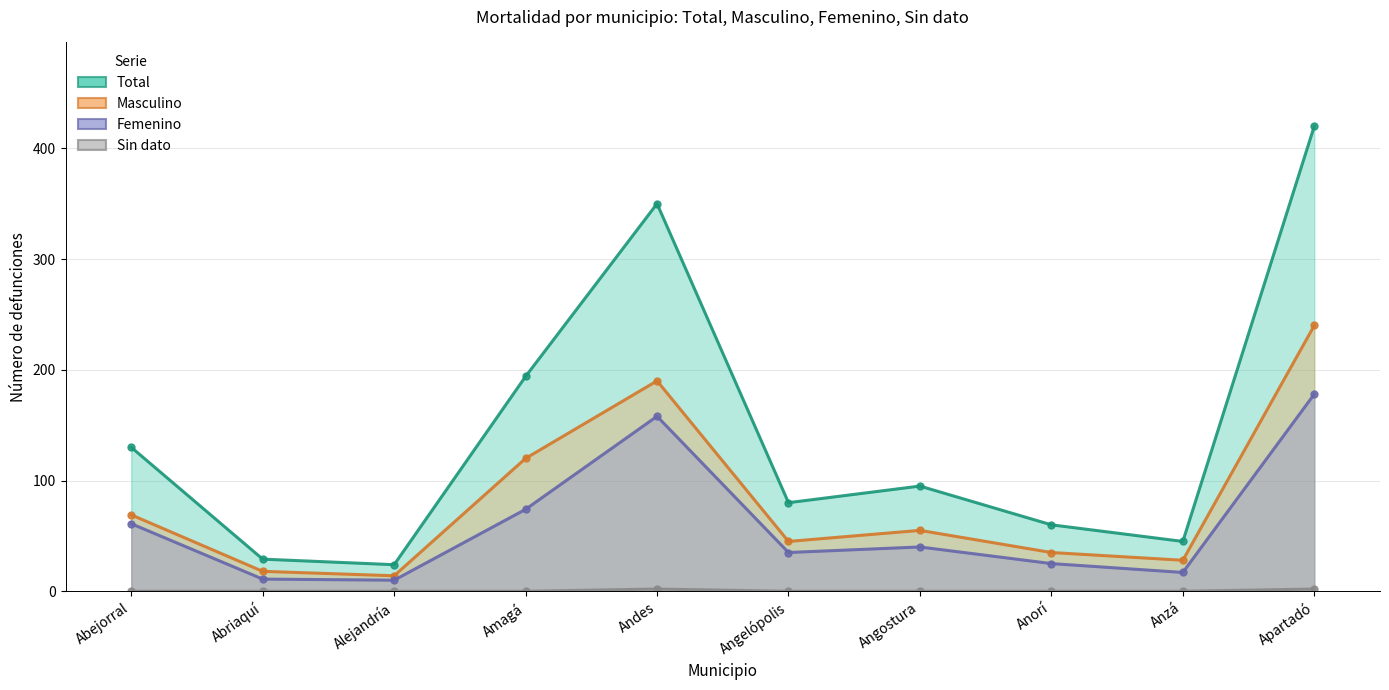

How many lines are shown in the chart?

4